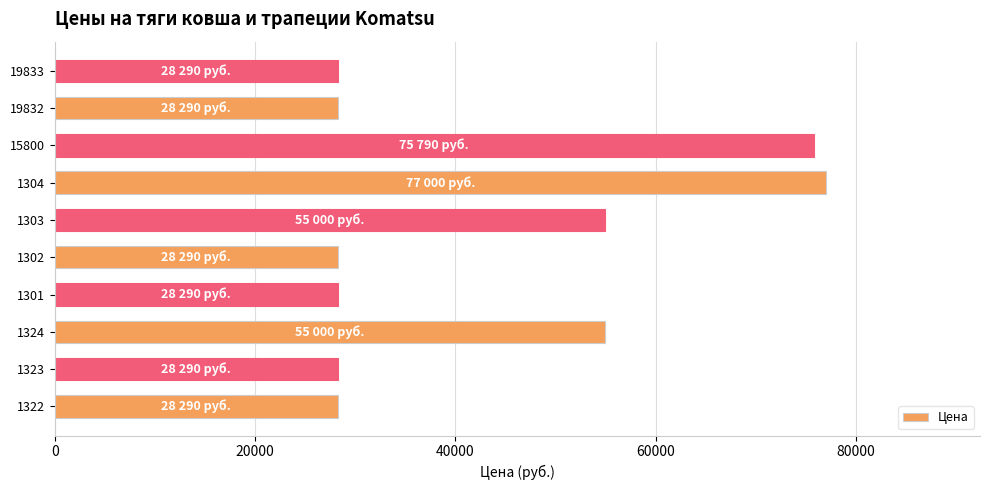

What is the change in value from 1323 to 15800?

+47500